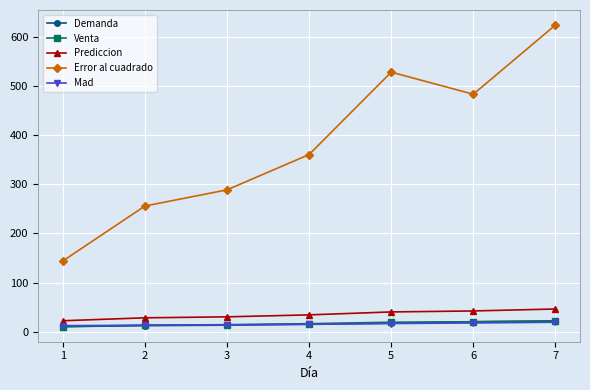

How many data points does each series have?

7